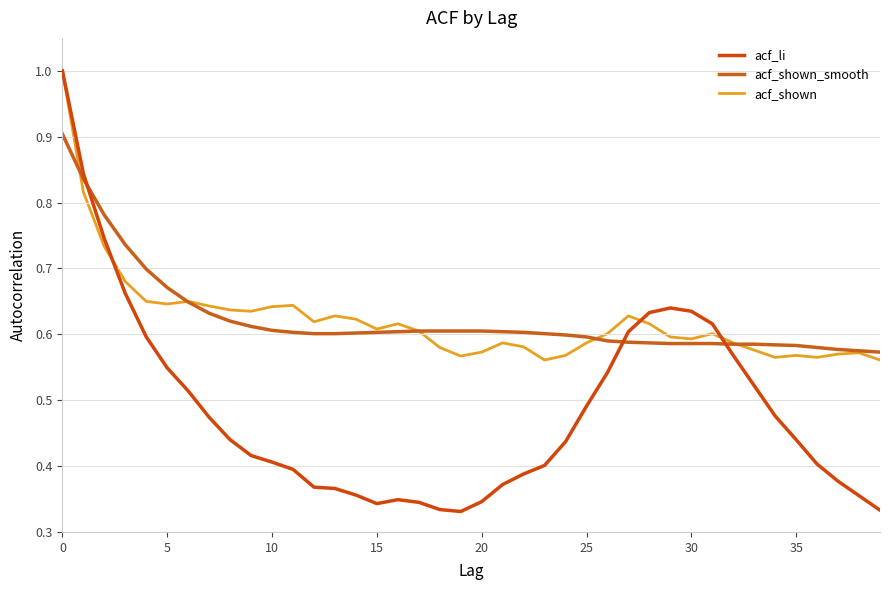

Which label corresponds to the smallest value in the chart?

19